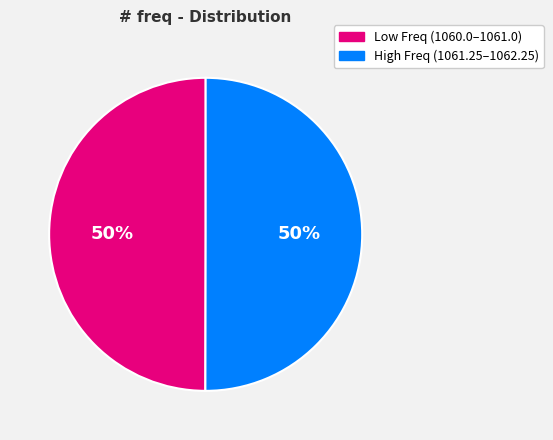

Count the number of slices in the pie.

2